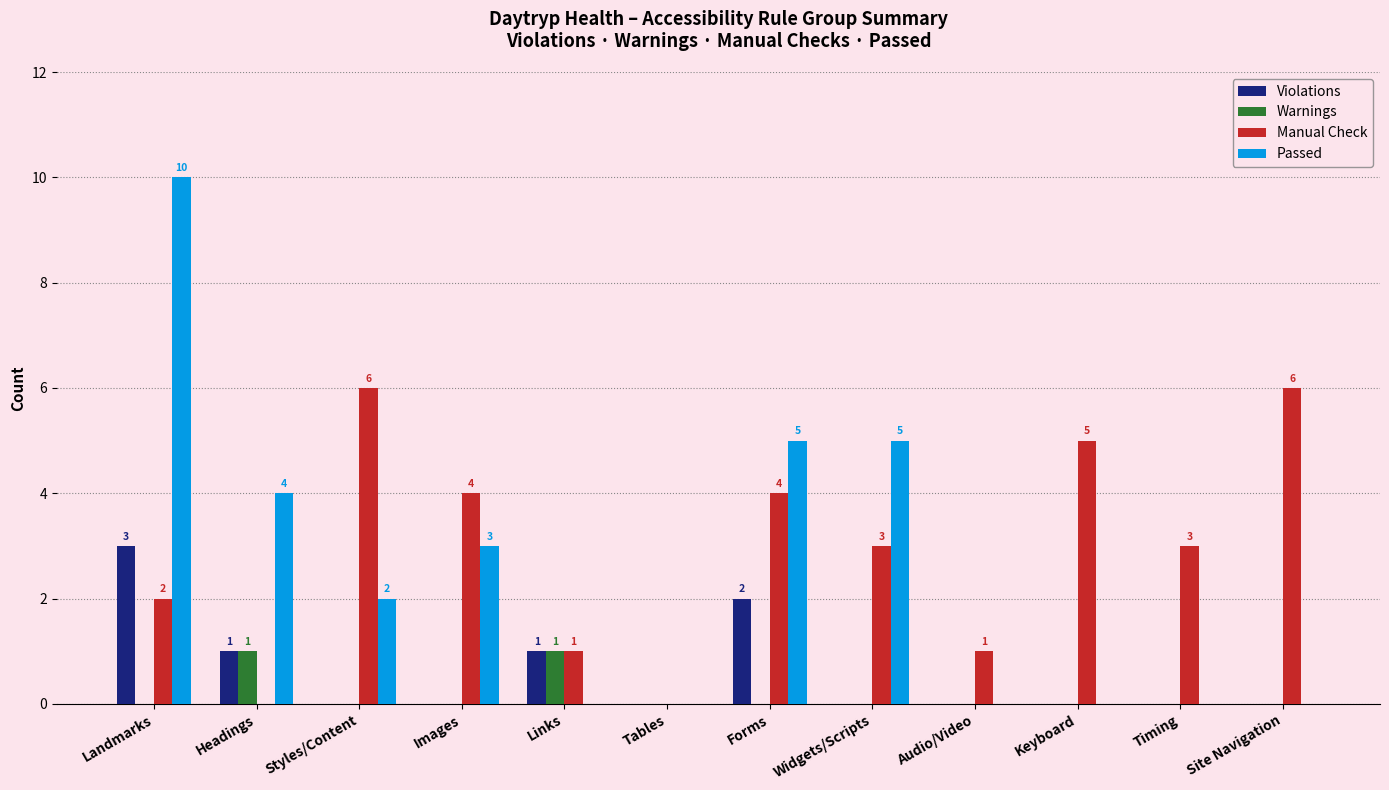

What is the approximate value of Manual Check at Links?

1